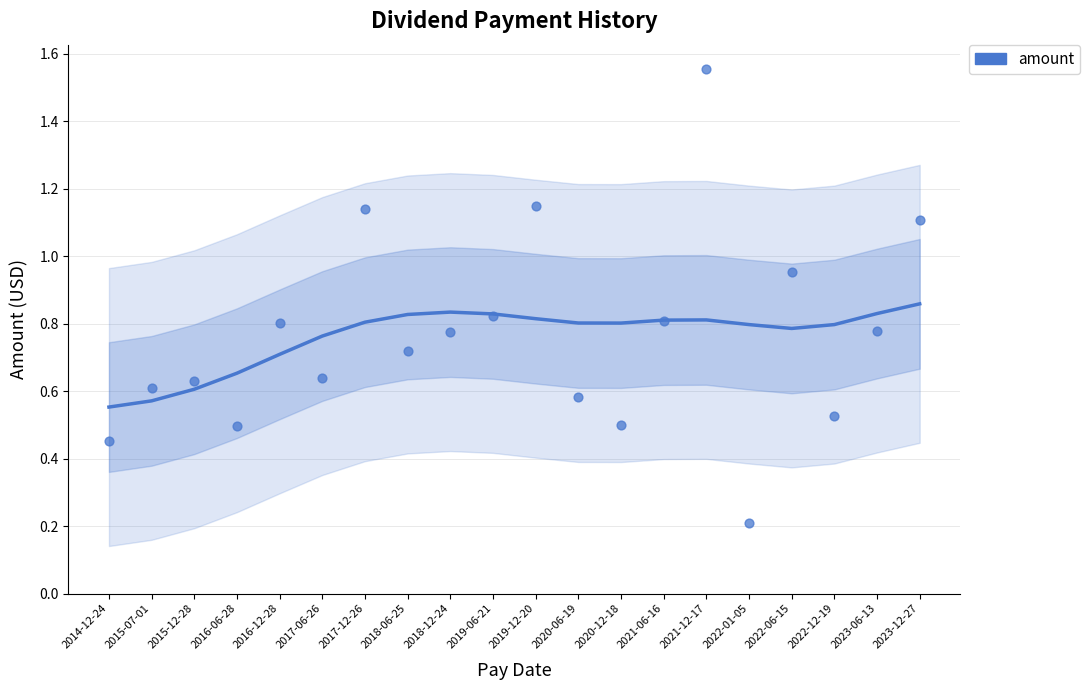

What is the range of Y values (max minus min)?

1.3